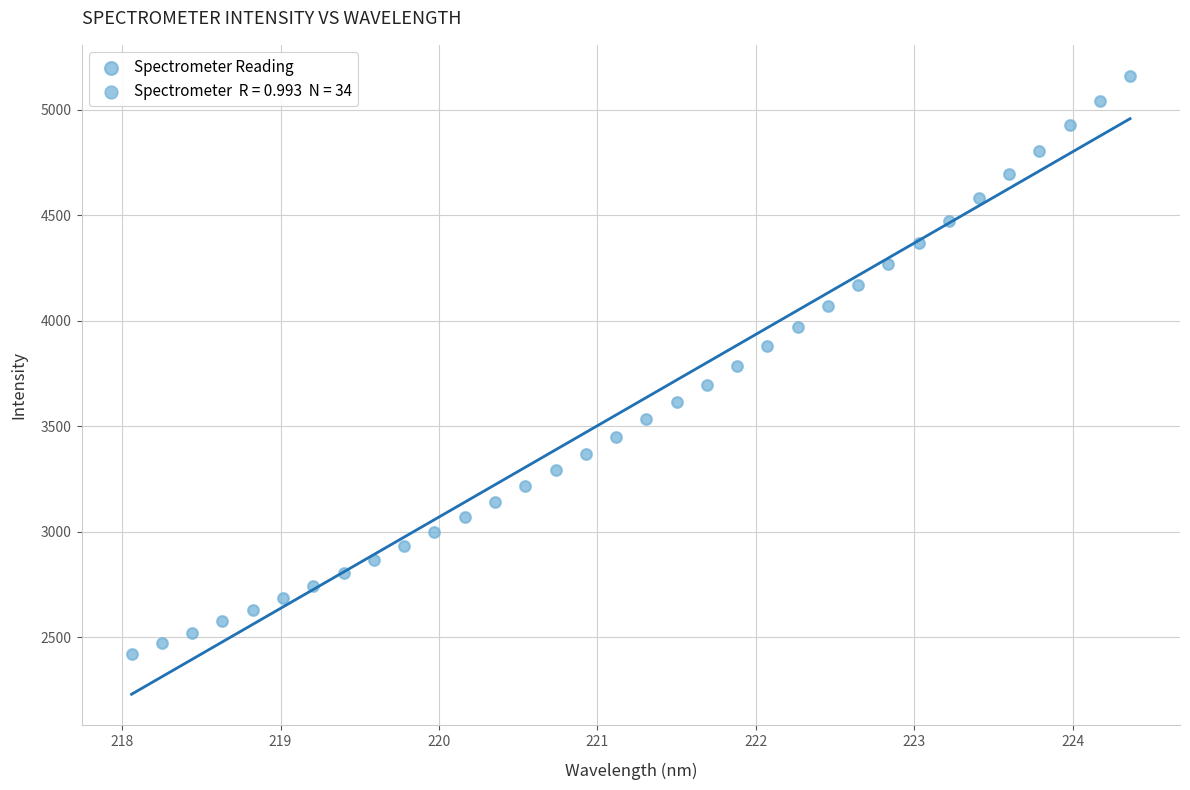

What is the range of X values (max minus min)?

6.3